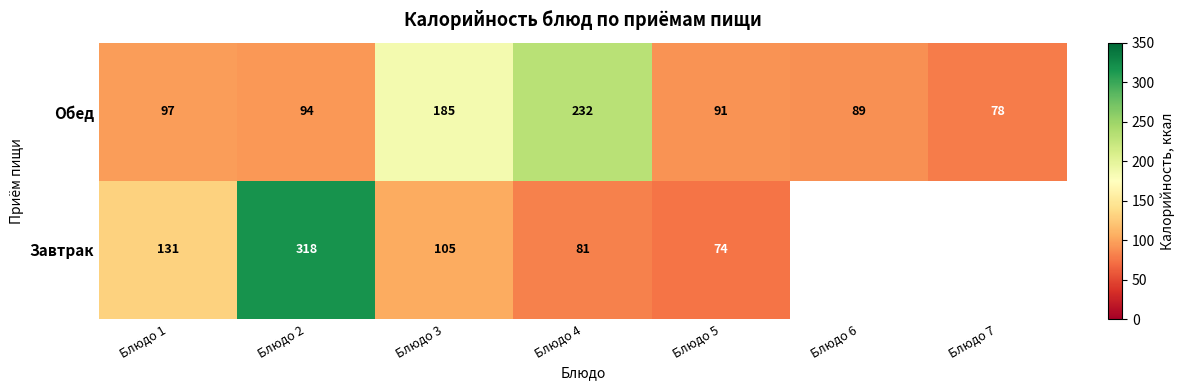

At which category is the sum across all series the highest?

Блюдо 2